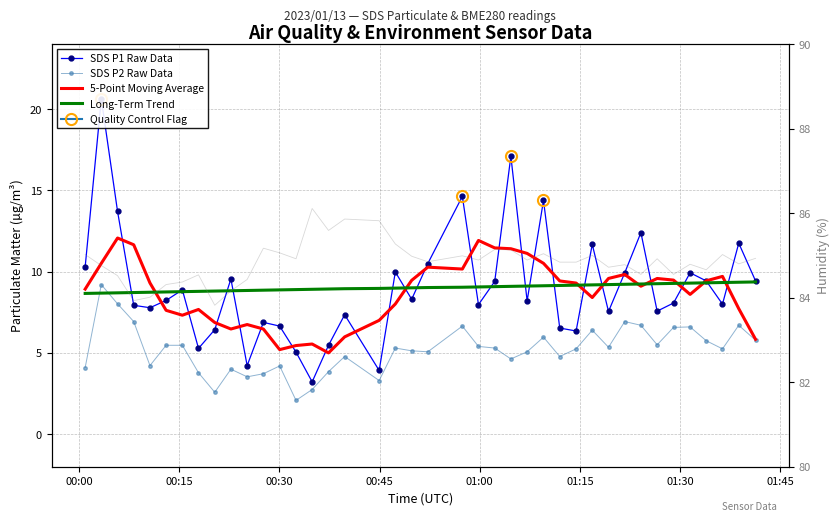

What is the average value of the SDS P2 Raw Data series?

5.2